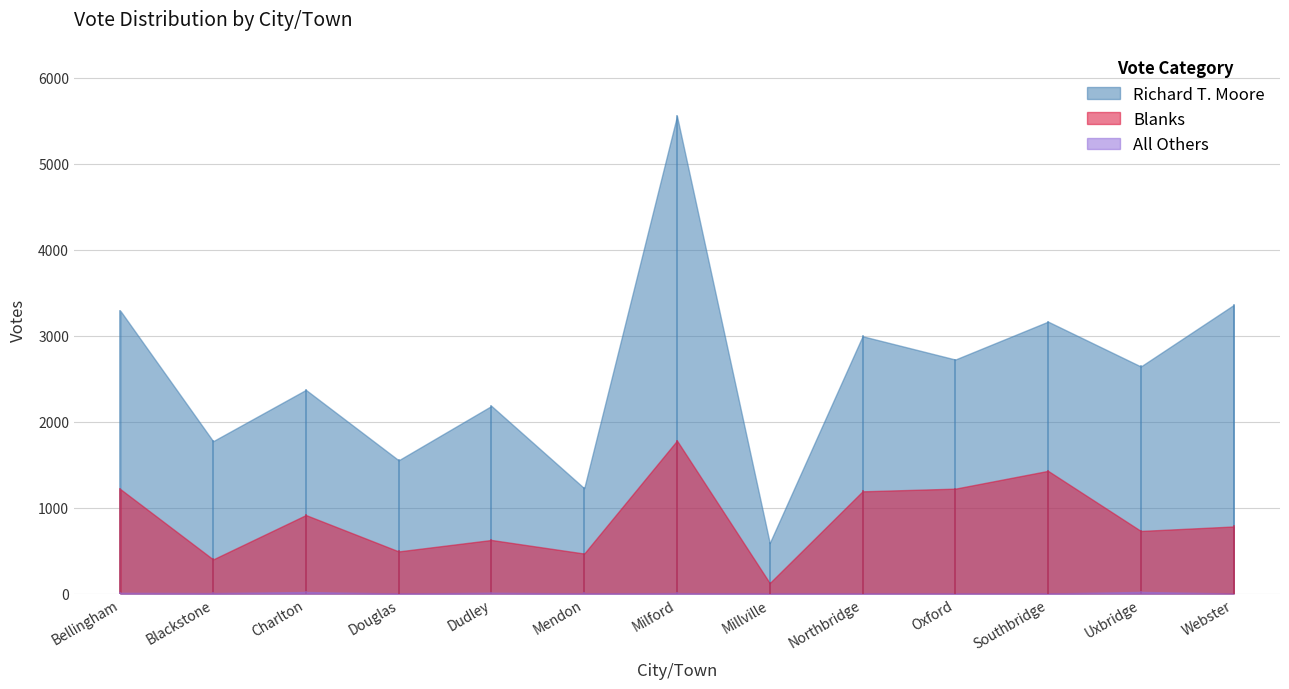

Which series changed the most between Douglas and Mendon?

Richard T. Moore